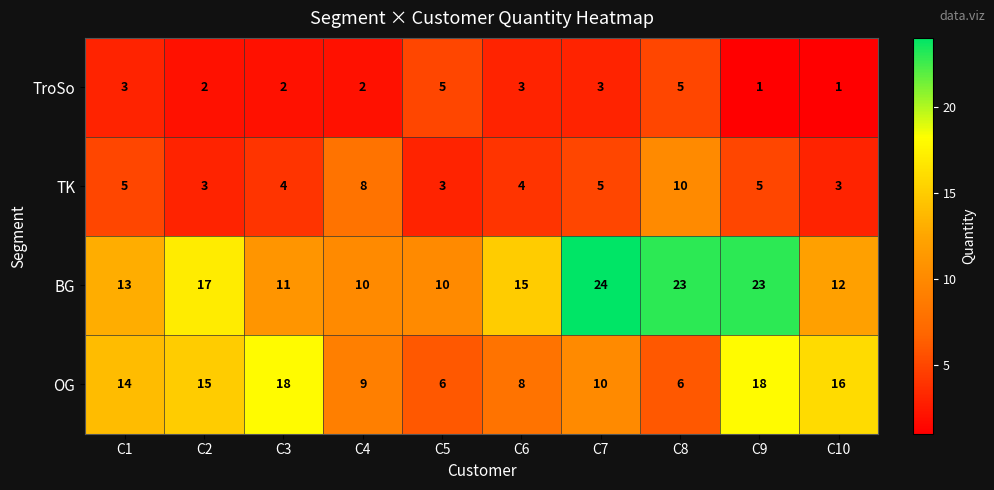

Is the value of TroSo at C8 greater than the value of TK at C8?

No